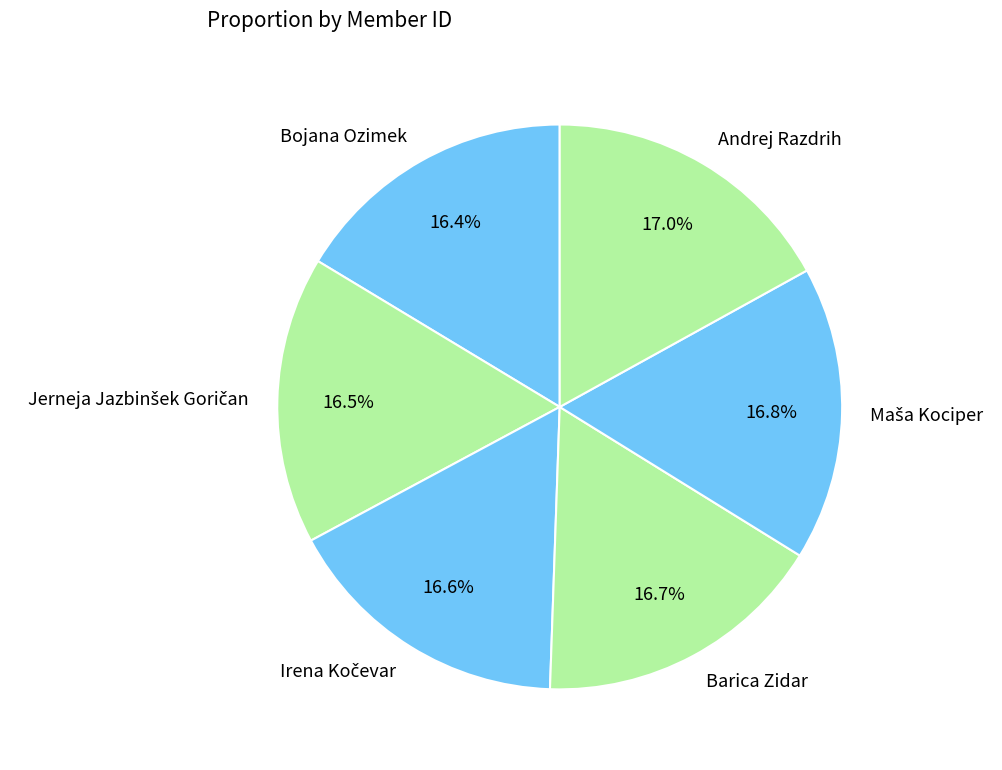

Count the number of slices in the pie.

6